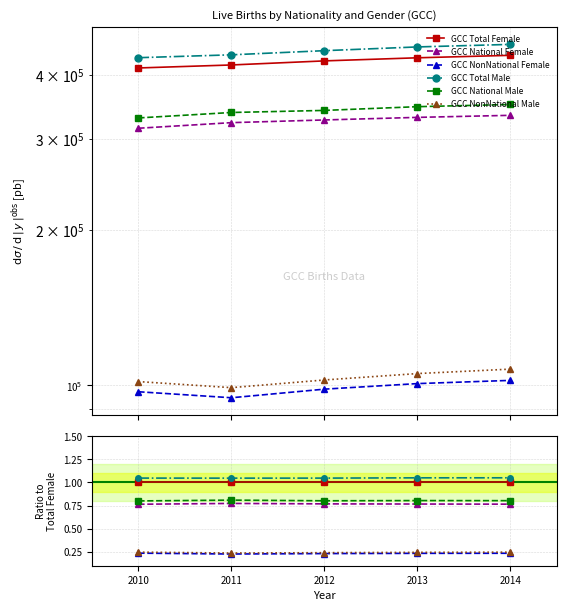

What is the value of the GCC Total Female point at the 1st from the left?

1.0